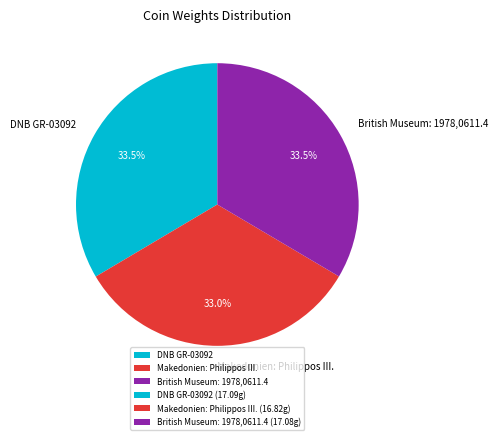

Is it true that Makedonien: Philippos III. is 33% of the pie?

True